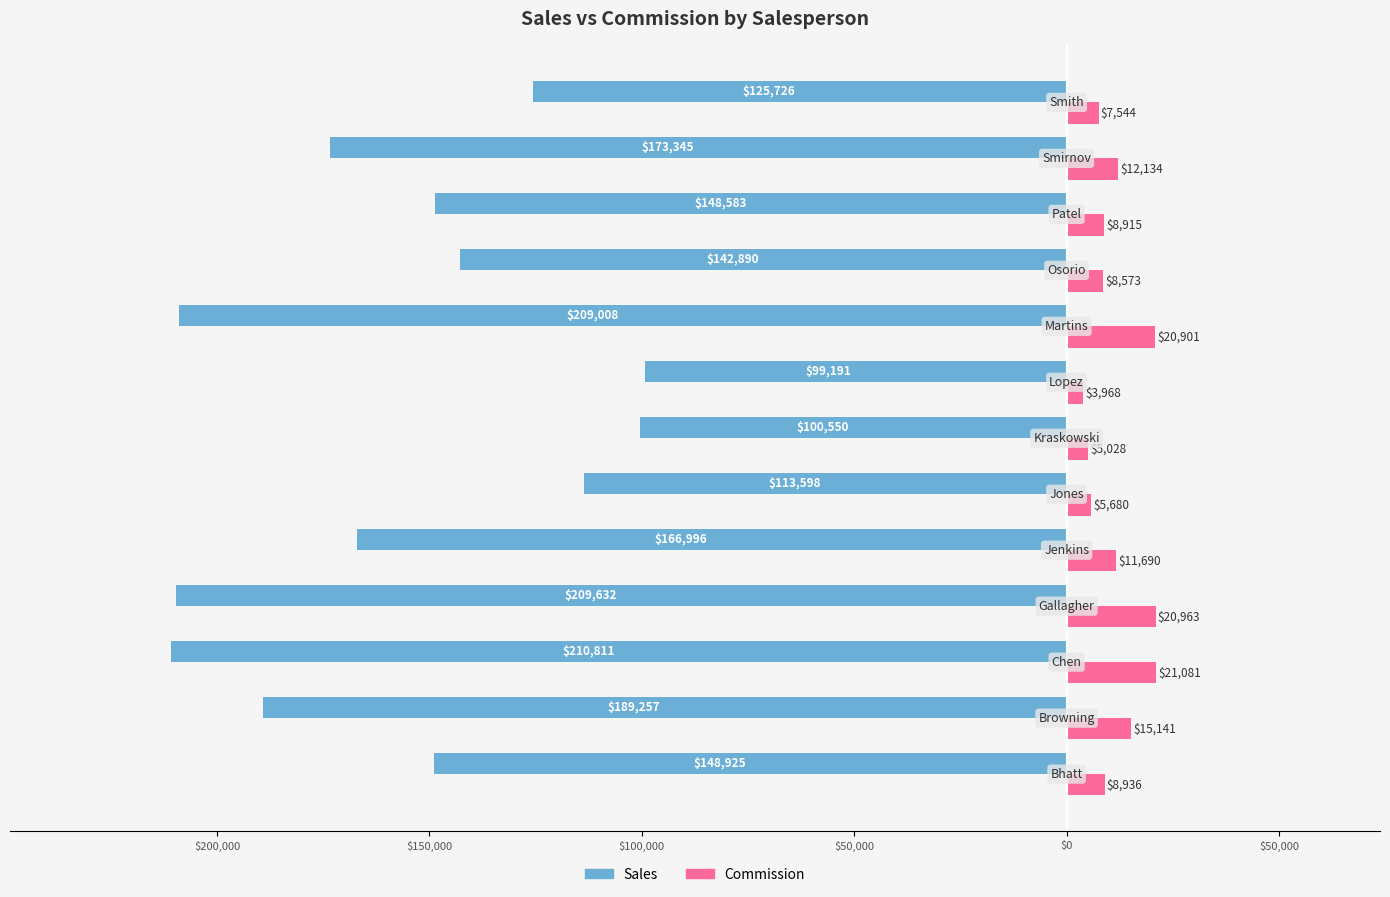

What are all the series names shown in the legend?

Sales, Commission